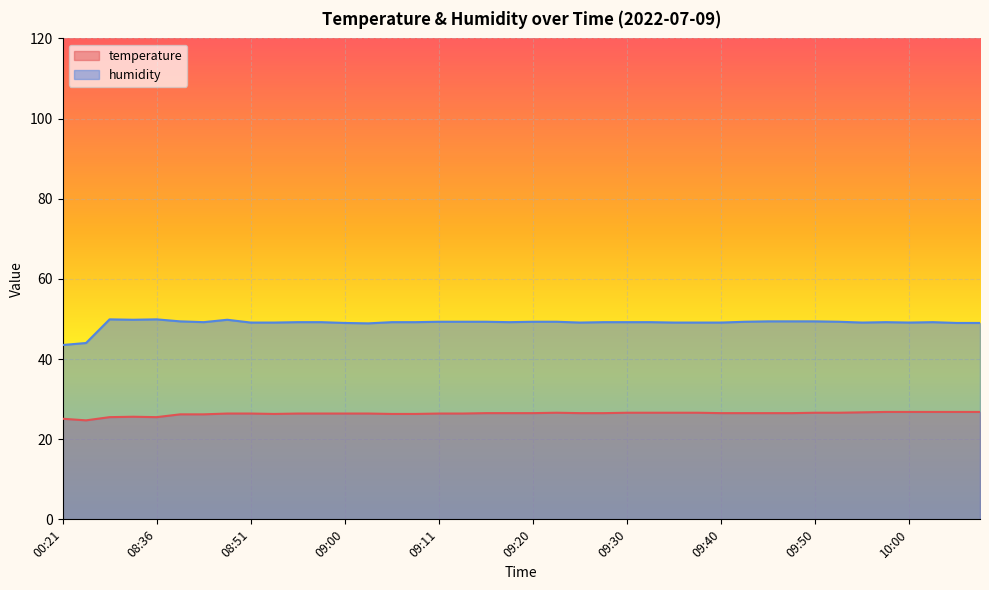

True or false: temperature and humidity intersect in this chart.

False